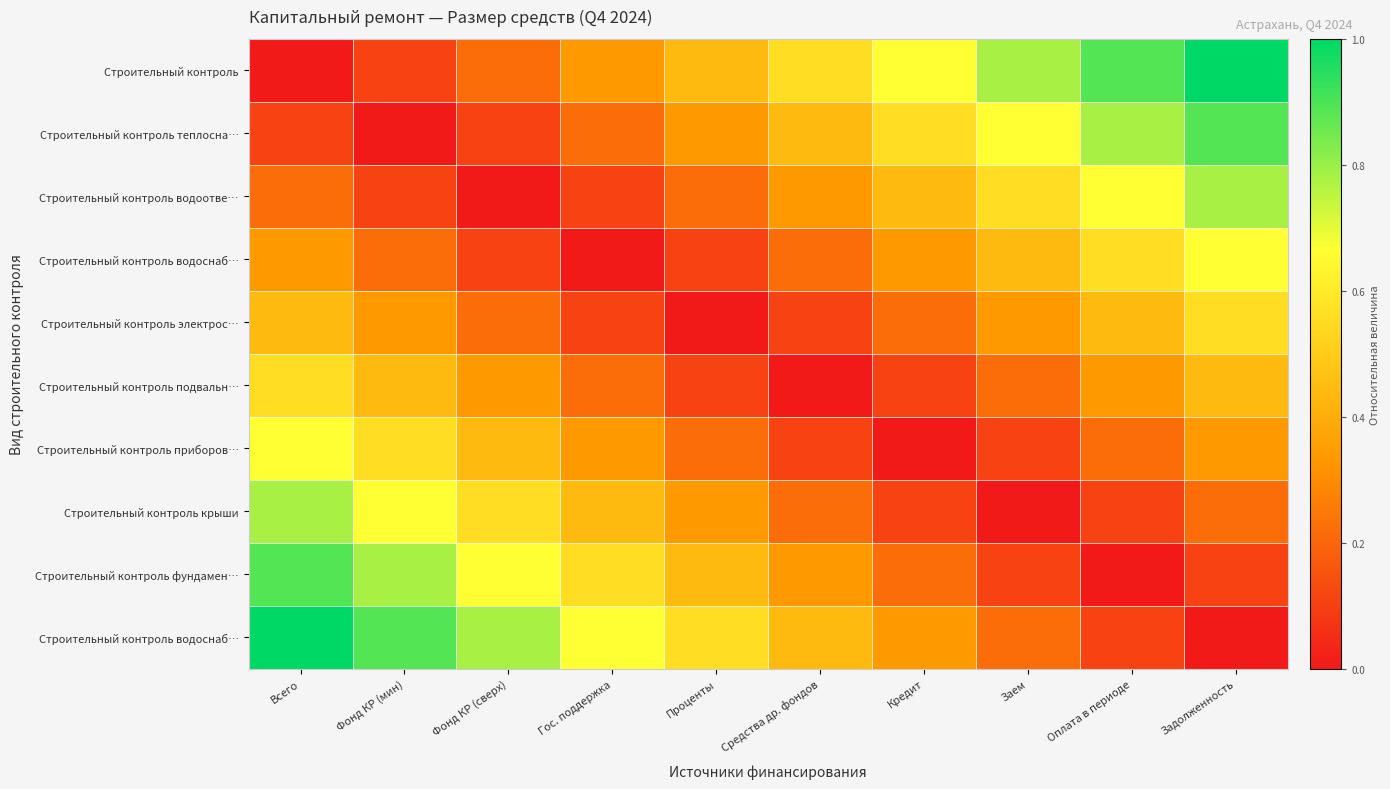

Which has a higher value, Фонд КР (сверх) or Оплата в периоде?

Оплата в периоде